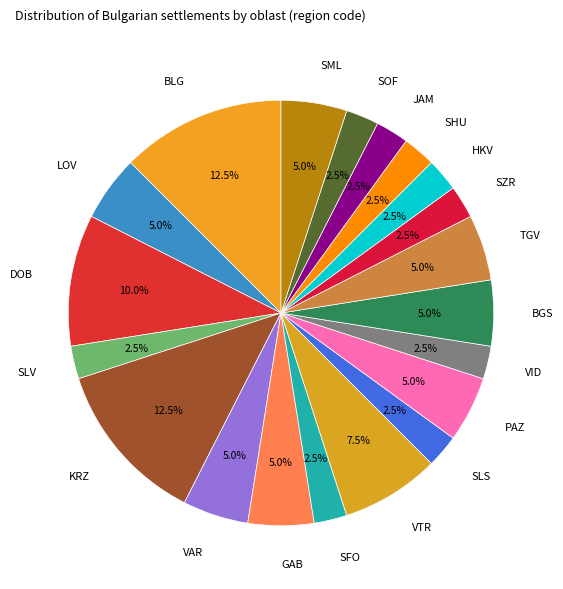

Which has a higher value, GAB or HKV?

GAB